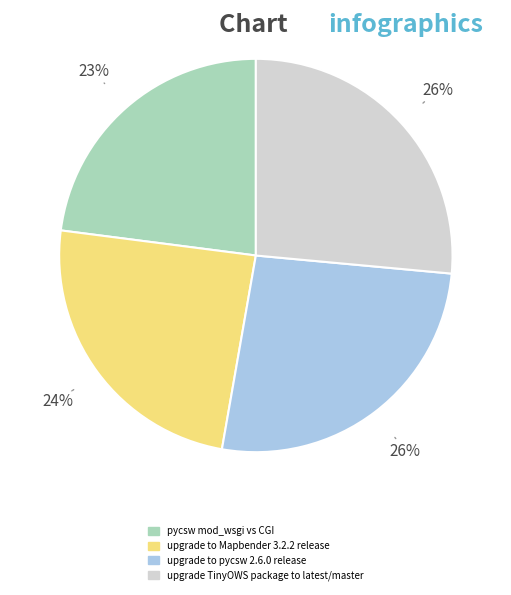

Does pycsw mod_wsgi vs CGI represent more than half of the total?

No